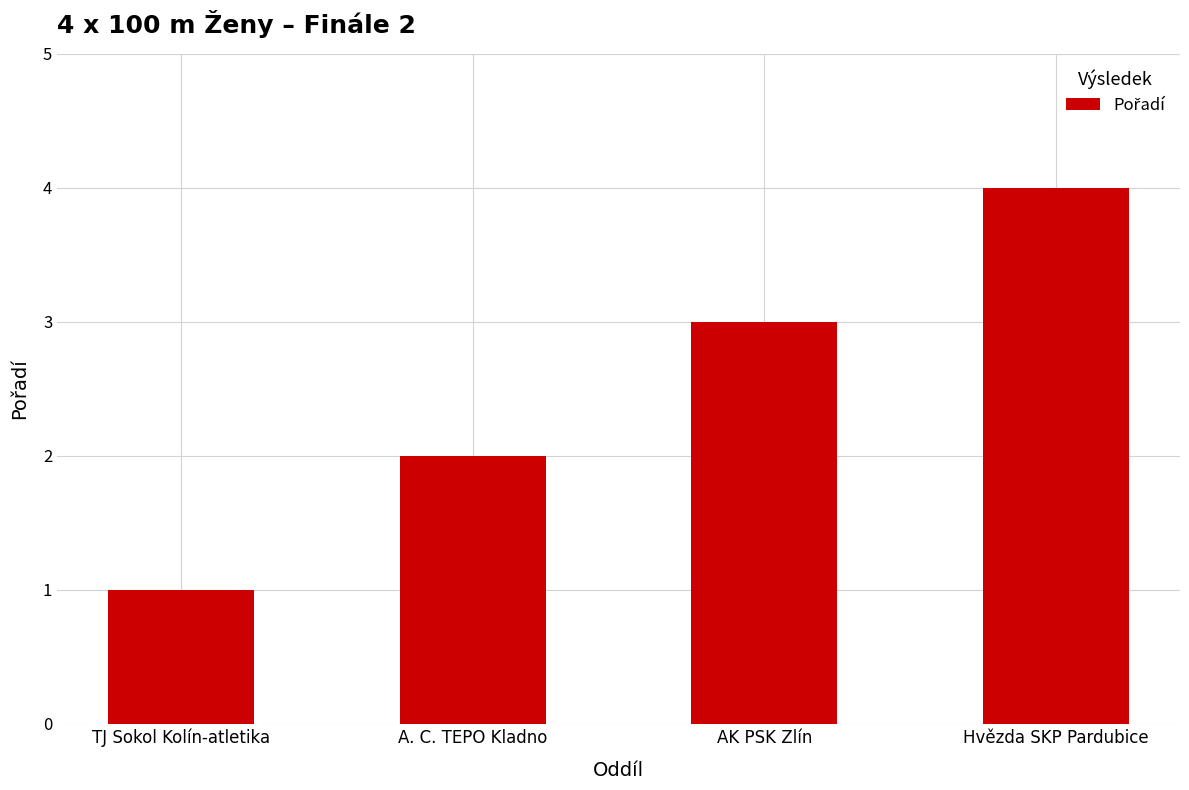

What is the minimum value shown in the chart?

1